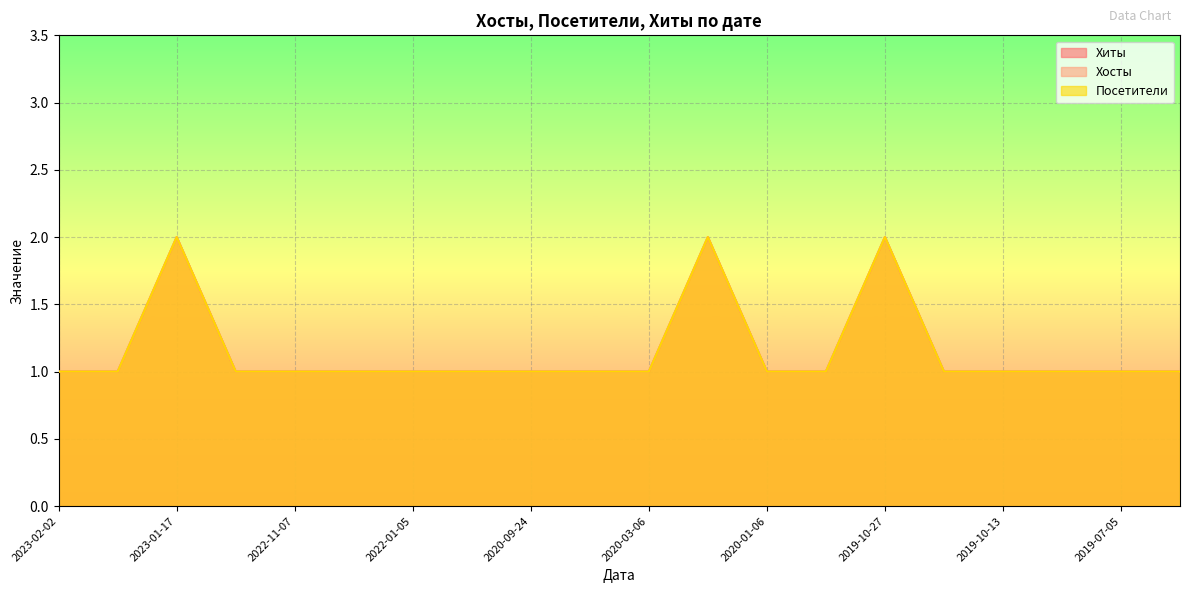

What is the label of the 15th point from the left?

2019-10-27